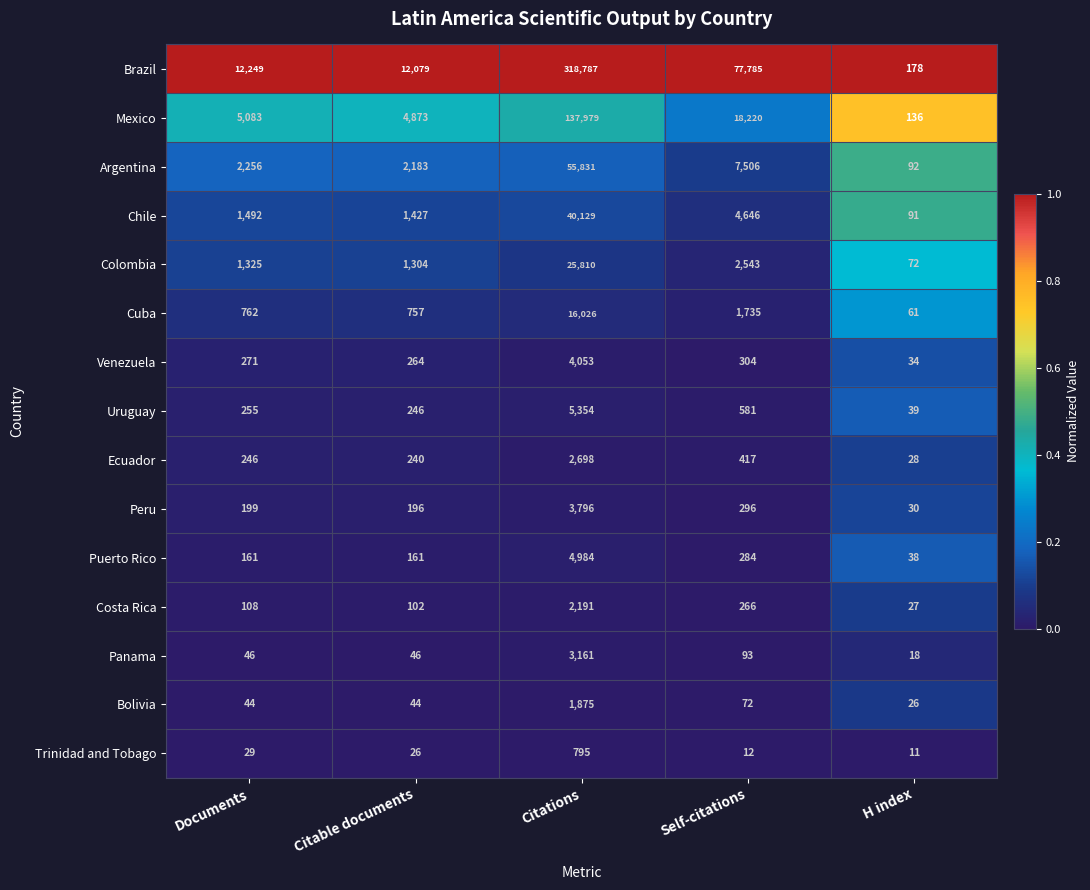

At which label is Peru closest to 1913?

Self-citations